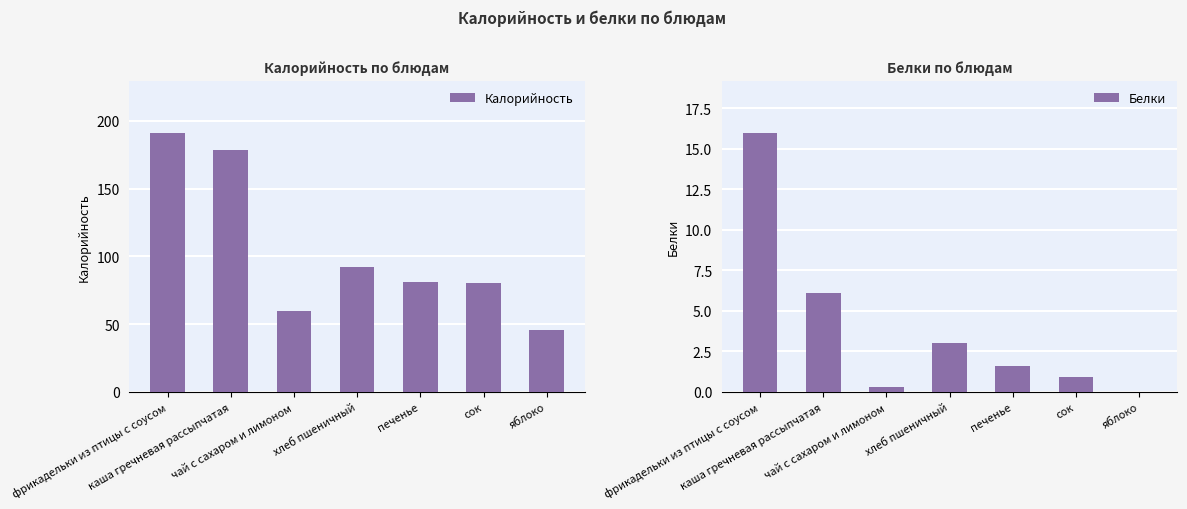

Reading left to right, what are all the values shown in this chart?

Калорийность: 191.4	178.2	60.0	91.9	80.8	80.3	45.6
Белки: 16.0	6.1	0.3	3.0	1.6	0.9	0.0